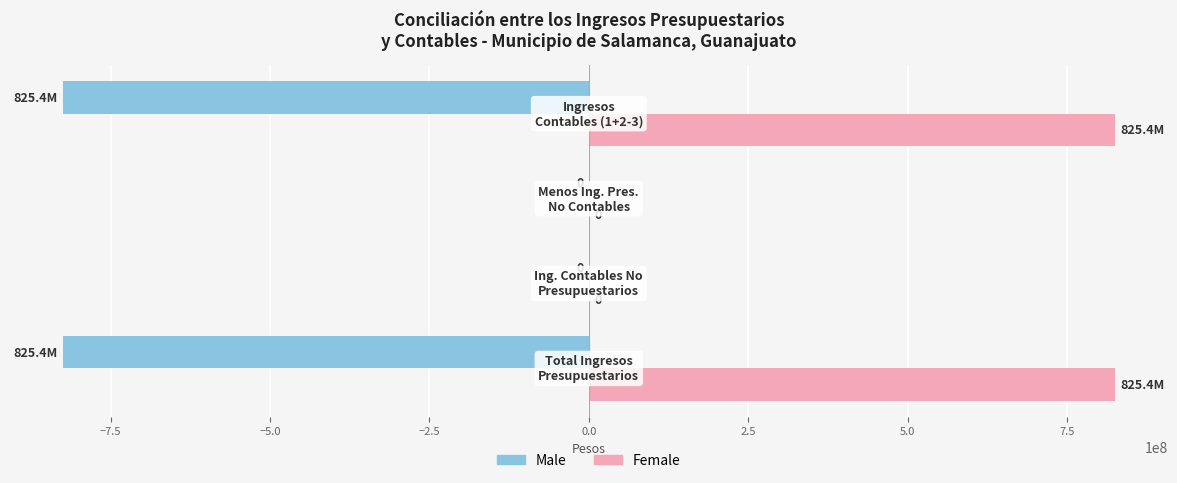

What is the maximum value for Female?

825442923.2